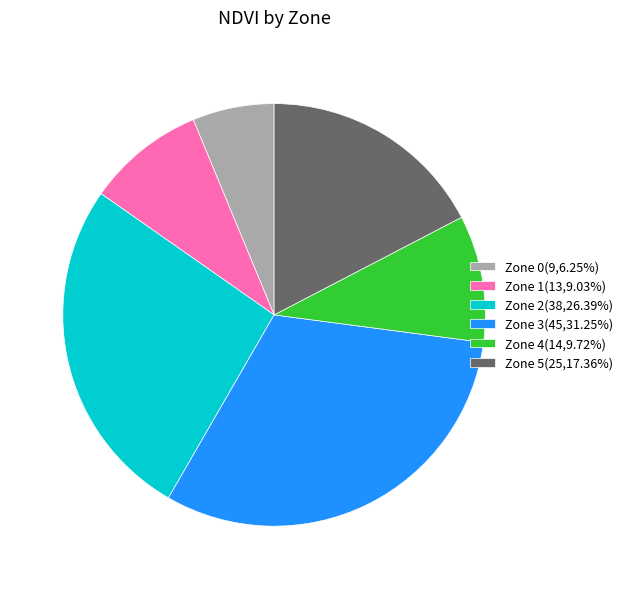

Is the sum of Zone 2(38,26.39%) and Zone 1(13,9.03%) greater than half?

No